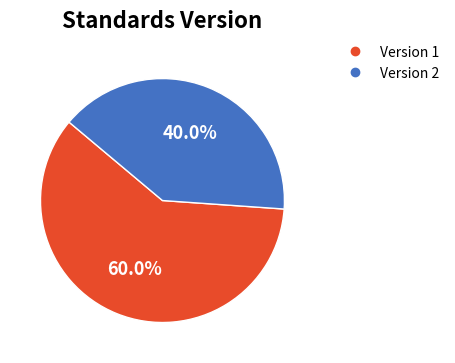

Is there a majority slice in this chart?

Yes